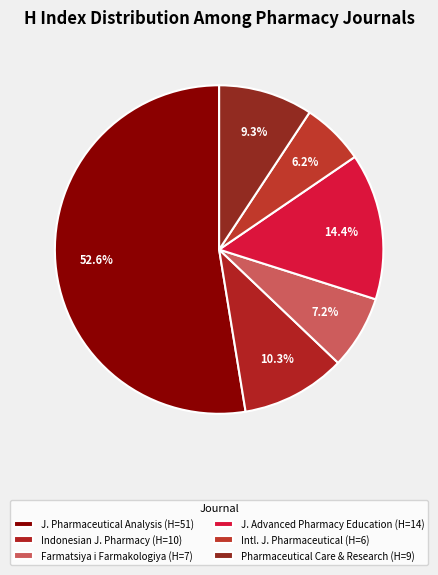

What is the majority slice?

J. Pharmaceutical Analysis (H=51)